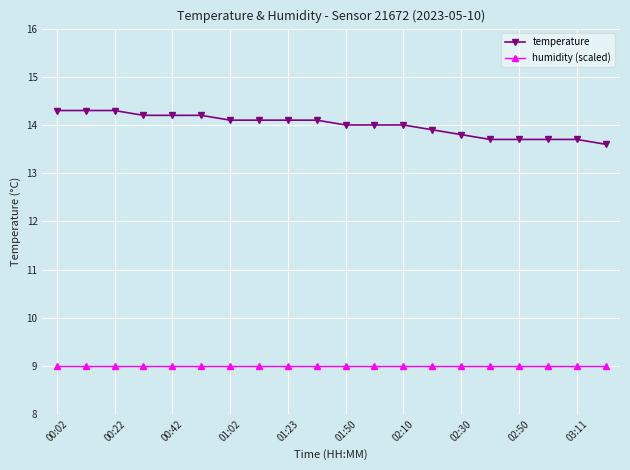

Does the chart have visible grid lines?

Yes